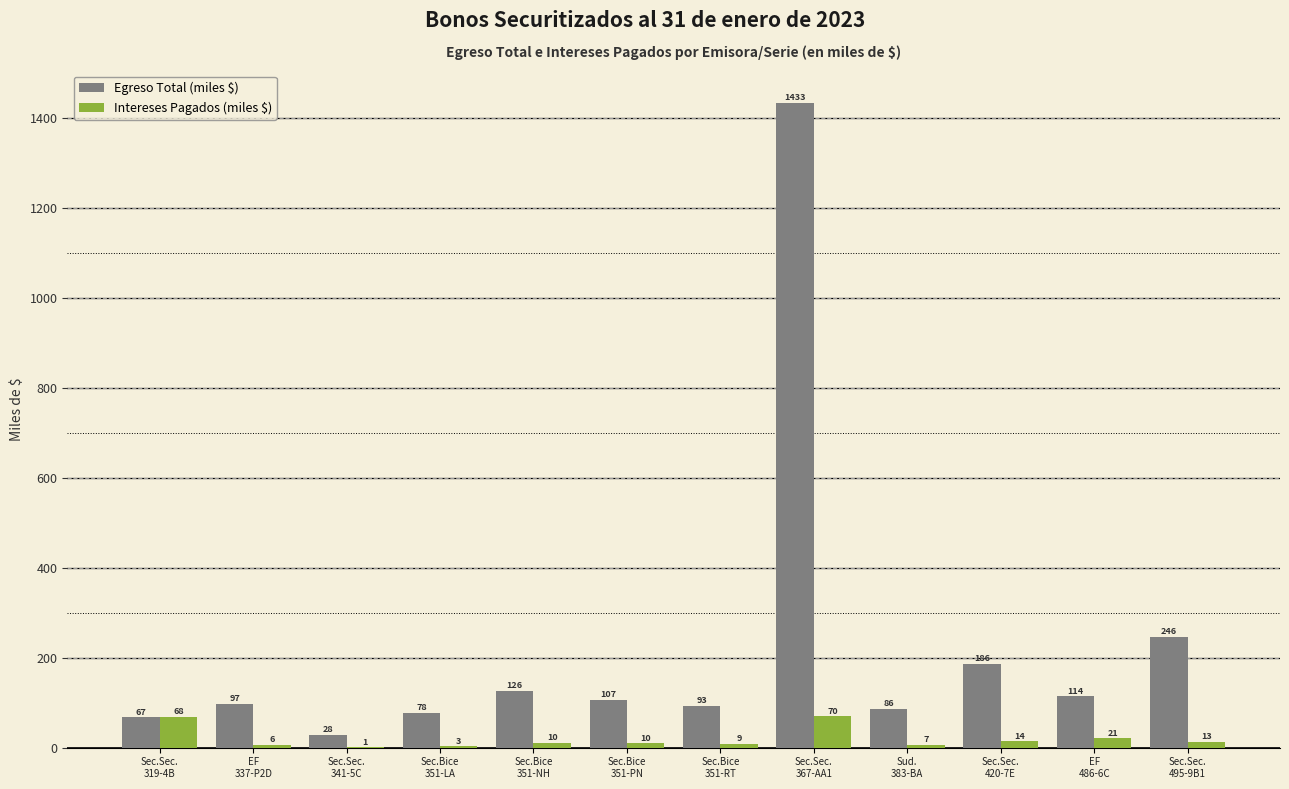

What is the greatest value displayed?

1432.8